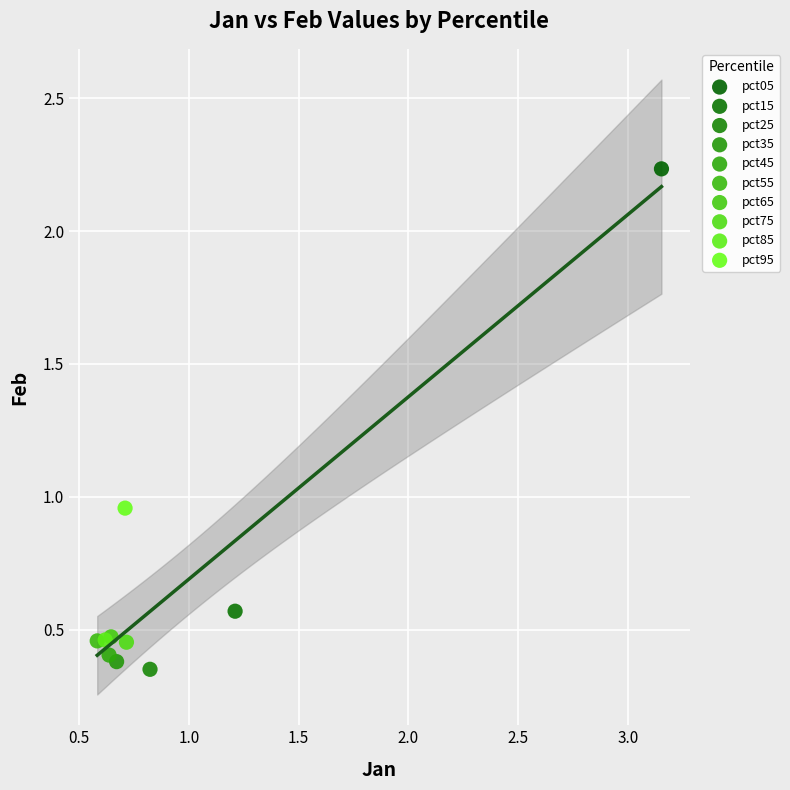

Which series contains the lowest Y value?

pct25